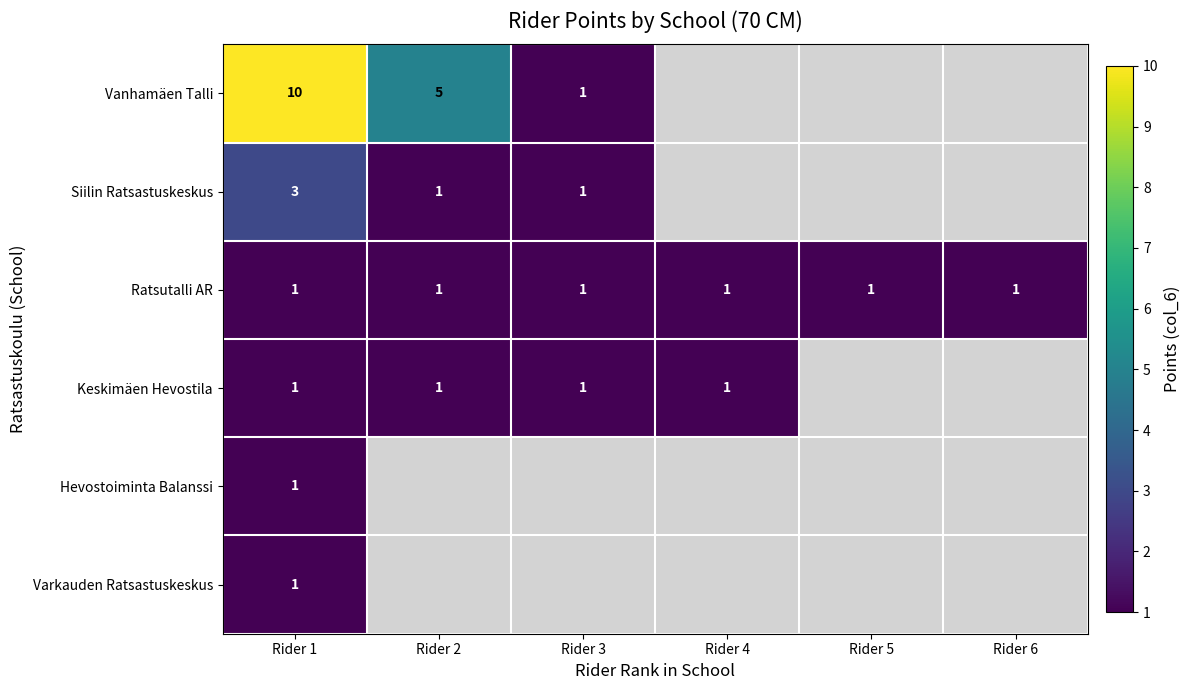

True or false: Ratsutalli AR has a value of 1 at Rider 3.

True